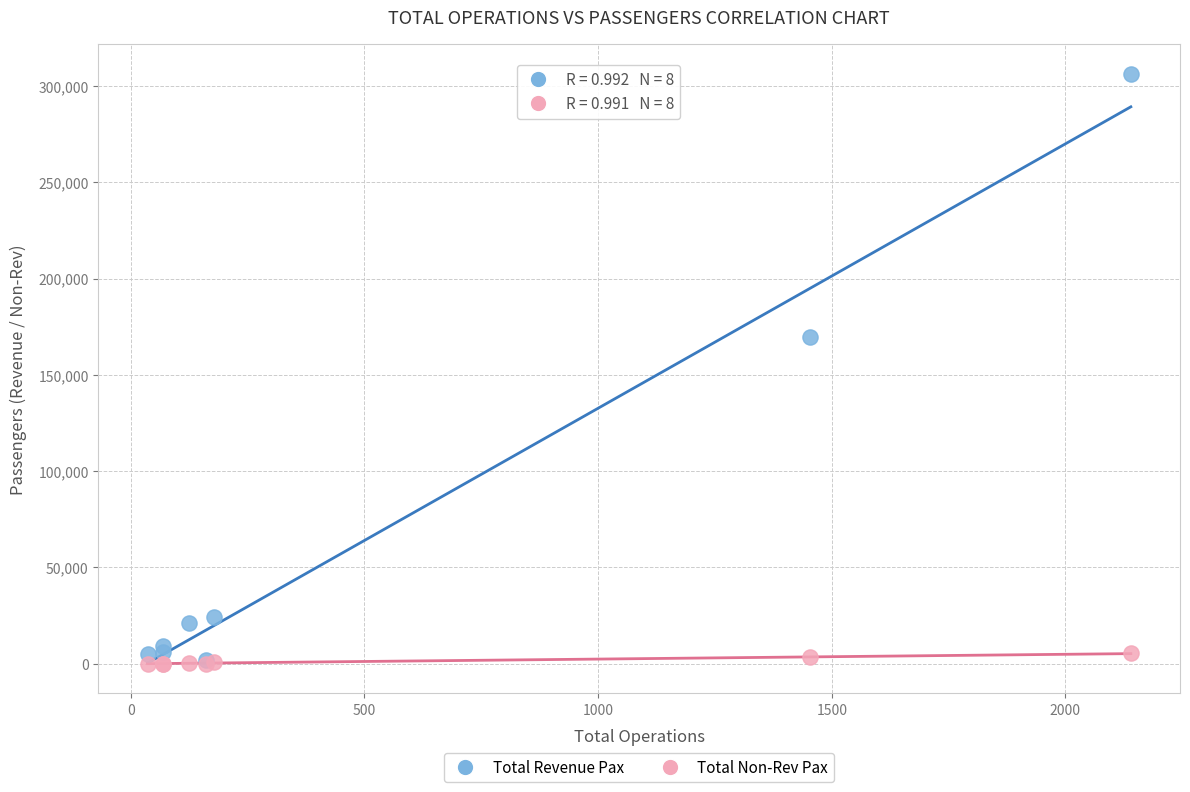

Across all series, what Y value is closest to 153221?

169609